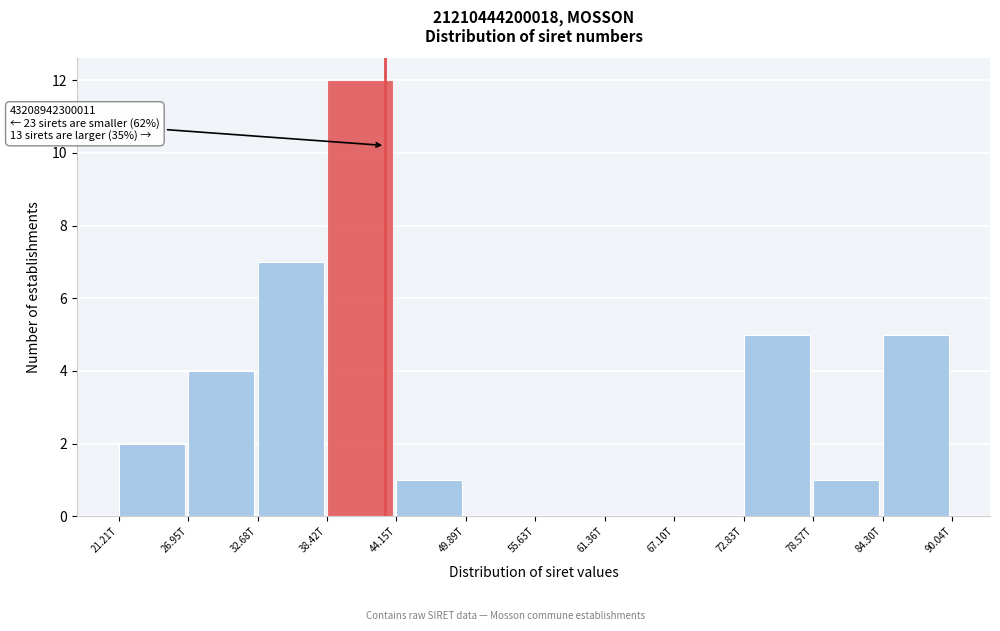

Reading right to left, list all the values displayed in this chart.

84.30T=5	78.57T=1	72.83T=5	67.10T=0	61.36T=0	55.63T=0	49.89T=0	44.15T=1	38.42T=12	32.68T=7	26.95T=4	21.21T=2